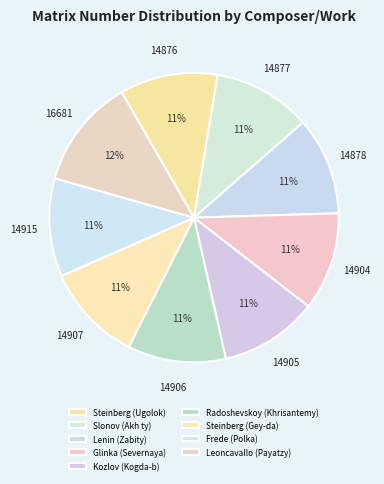

To the nearest percent, what is the average slice percentage?

11%